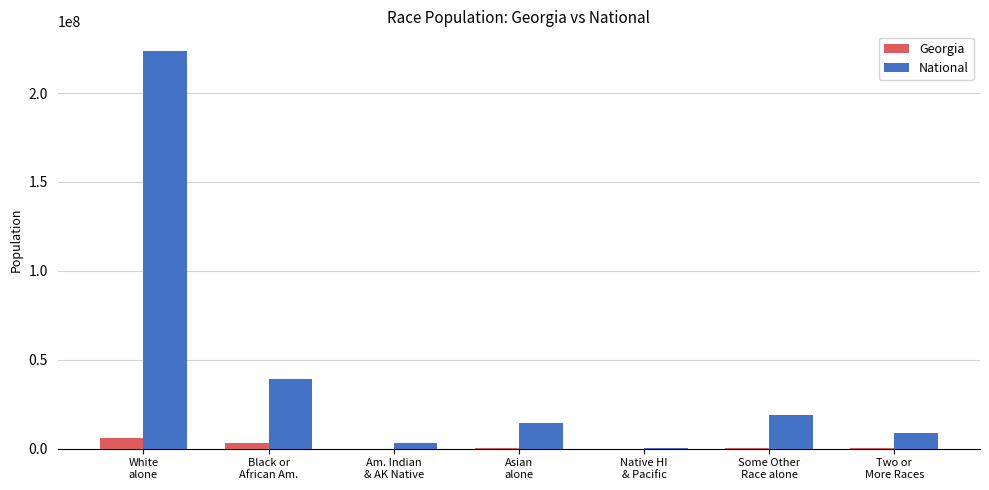

Which series has the largest total across all categories?

National